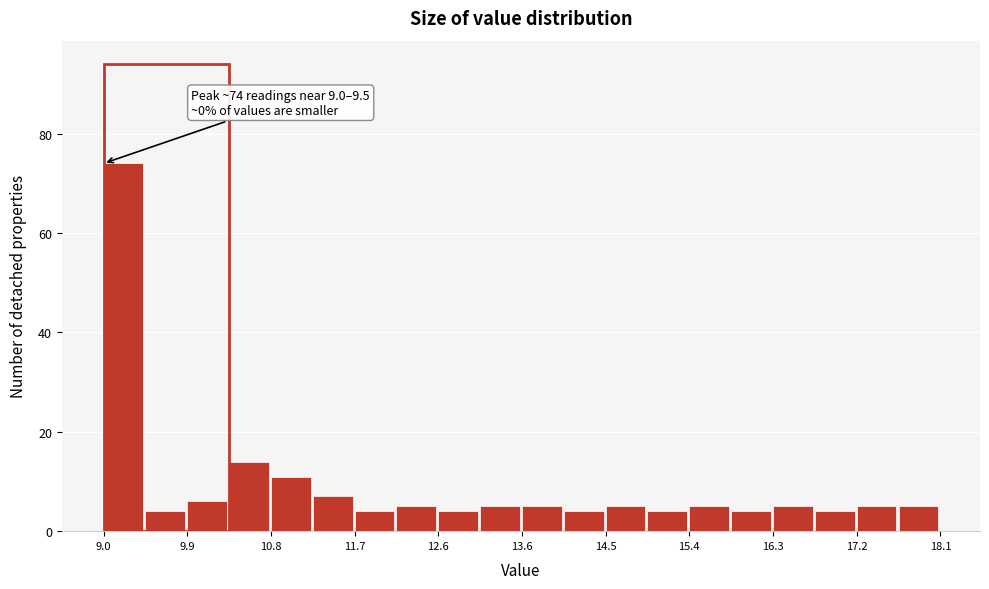

Which range on the x-axis has the tallest bar?

9.0 to 9.5